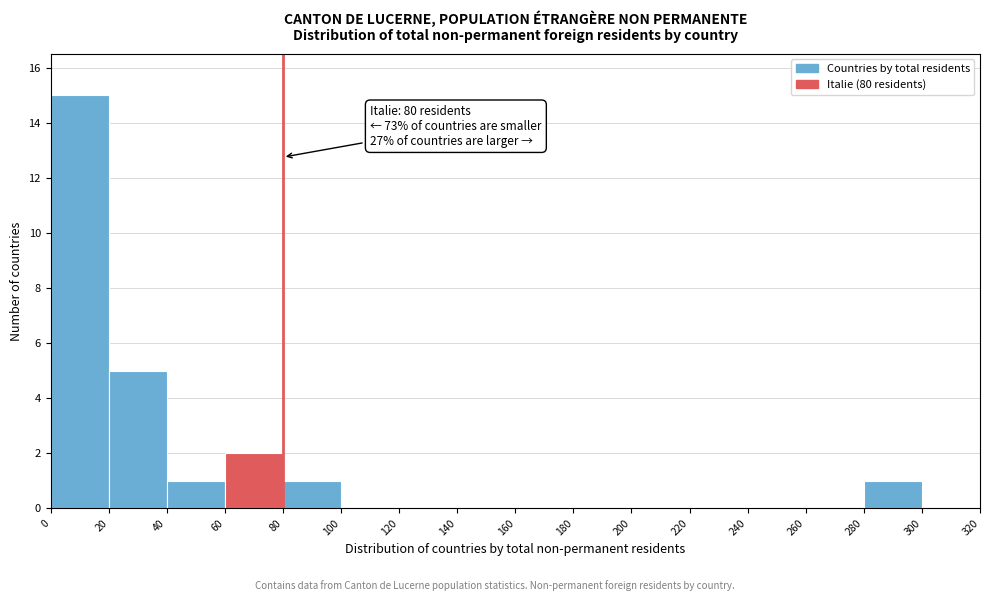

Which range on the x-axis has the tallest bar?

0 to 20